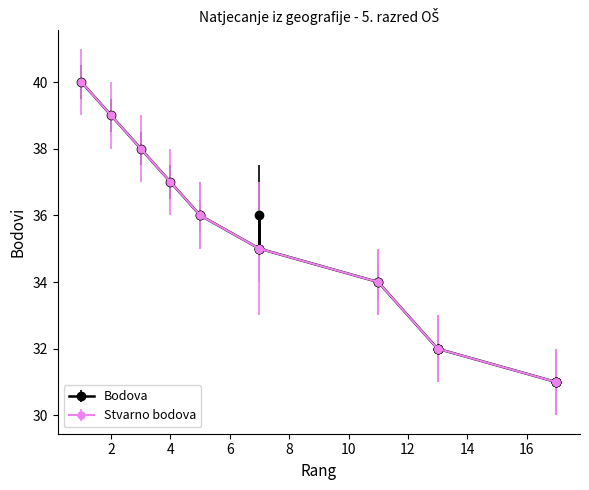

True or false: Bodova and Stvarno bodova intersect in this chart.

False